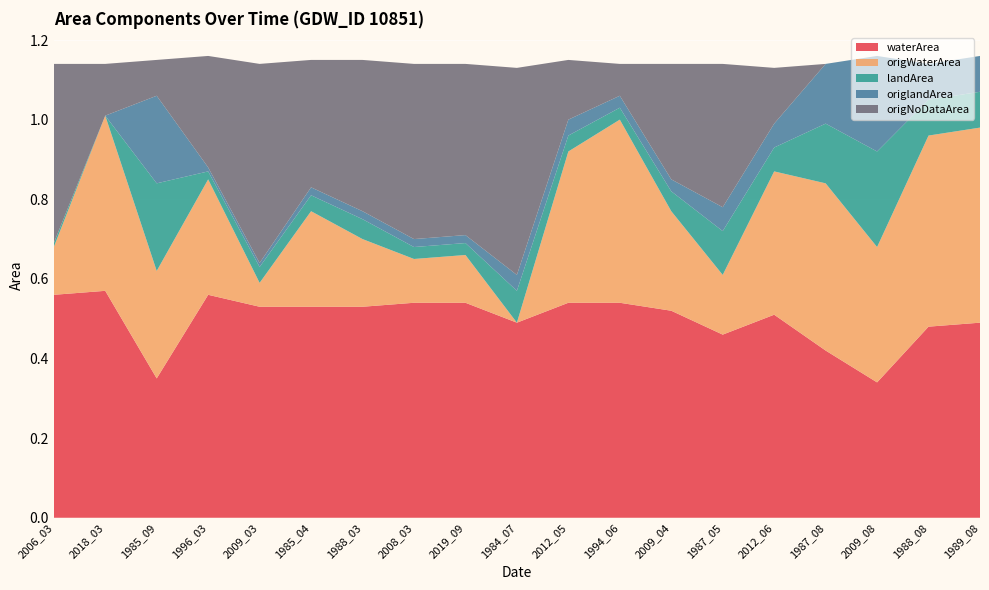

Reading left to right, list all the values displayed in this chart.

waterArea: 2006_03=0.6	2018_03=0.6	1985_09=0.3	1996_03=0.6	2009_03=0.5	1985_04=0.5	1988_03=0.5	2008_03=0.5	2019_09=0.5	1984_07=0.5	2012_05=0.5	1994_06=0.5	2009_04=0.5	1987_05=0.5	2012_06=0.5	1987_08=0.4	2009_08=0.3	1988_08=0.5	1989_08=0.5
origWaterArea: 2006_03=0.1	2018_03=0.4	1985_09=0.3	1996_03=0.3	2009_03=0.1	1985_04=0.2	1988_03=0.2	2008_03=0.1	2019_09=0.1	1984_07=0.0	2012_05=0.4	1994_06=0.5	2009_04=0.2	1987_05=0.1	2012_06=0.4	1987_08=0.4	2009_08=0.3	1988_08=0.5	1989_08=0.5
landArea: 2006_03=0.0	2018_03=0.0	1985_09=0.2	1996_03=0.0	2009_03=0.0	1985_04=0.0	1988_03=0.1	2008_03=0.0	2019_09=0.0	1984_07=0.1	2012_05=0.0	1994_06=0.0	2009_04=0.1	1987_05=0.1	2012_06=0.1	1987_08=0.1	2009_08=0.2	1988_08=0.1	1989_08=0.1
origlandArea: 2006_03=0.0	2018_03=0.0	1985_09=0.2	1996_03=0.0	2009_03=0.0	1985_04=0.0	1988_03=0.0	2008_03=0.0	2019_09=0.0	1984_07=0.0	2012_05=0.0	1994_06=0.0	2009_04=0.0	1987_05=0.1	2012_06=0.1	1987_08=0.1	2009_08=0.2	1988_08=0.1	1989_08=0.1
origNoDataArea: 2006_03=0.5	2018_03=0.1	1985_09=0.1	1996_03=0.3	2009_03=0.5	1985_04=0.3	1988_03=0.4	2008_03=0.4	2019_09=0.4	1984_07=0.5	2012_05=0.1	1994_06=0.1	2009_04=0.3	1987_05=0.4	2012_06=0.1	1987_08=0.0	2009_08=0.0	1988_08=0.0	1989_08=0.0